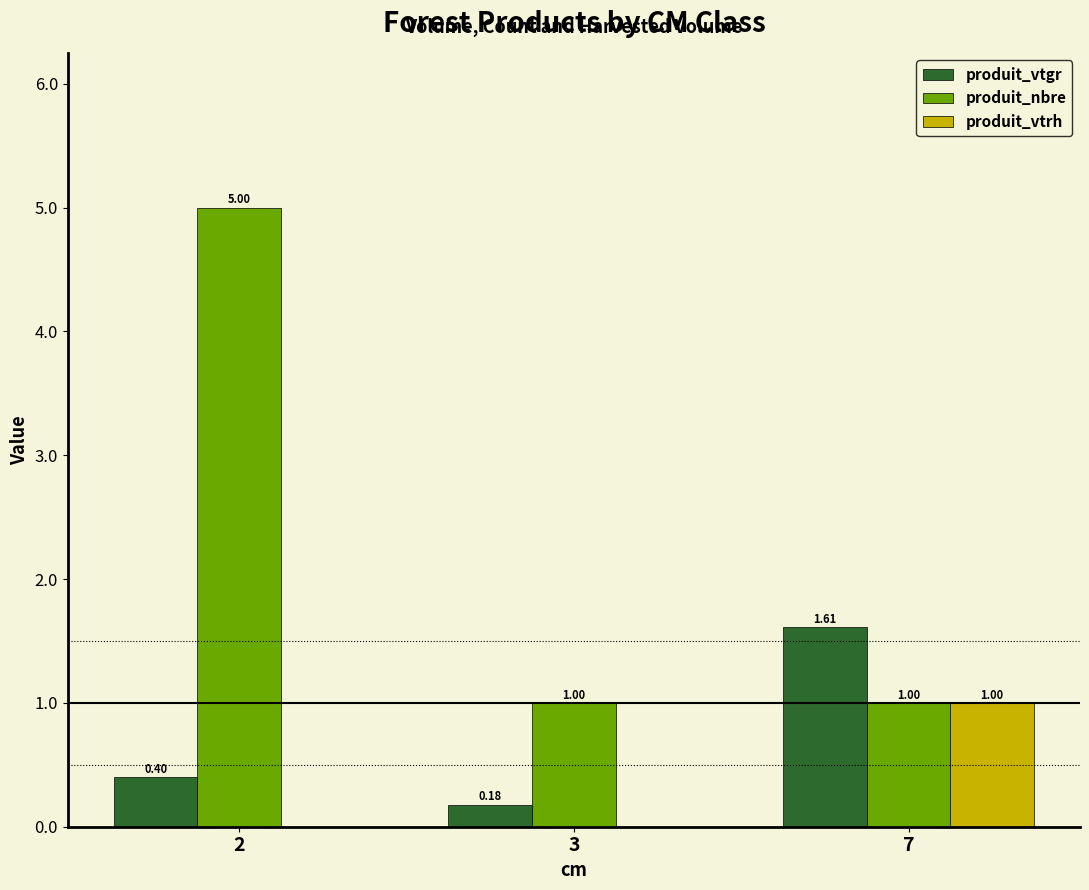

What is the sum of the produit_vtgr values at 2 and 3?

0.6